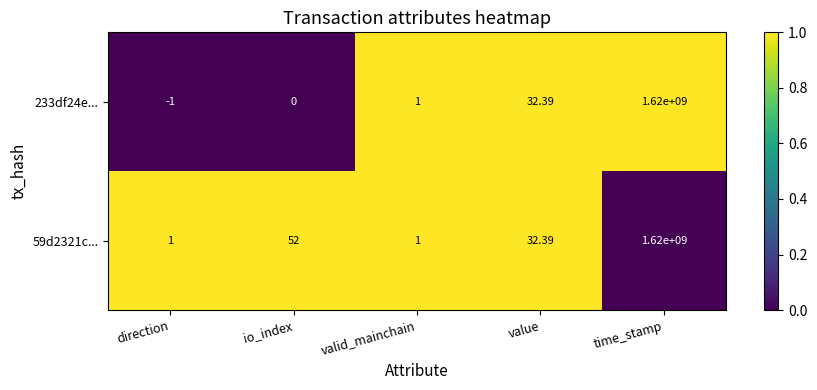

At which category is the sum across all series the highest?

time_stamp